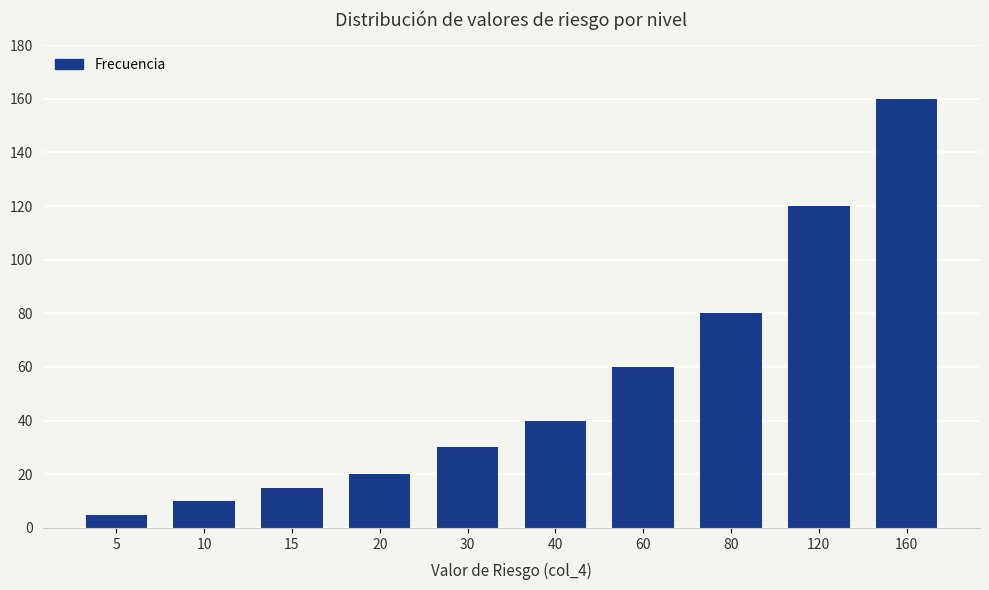

List the labels in order of value, smallest first.

5, 10, 15, 20, 30, 40, 60, 80, 120, 160